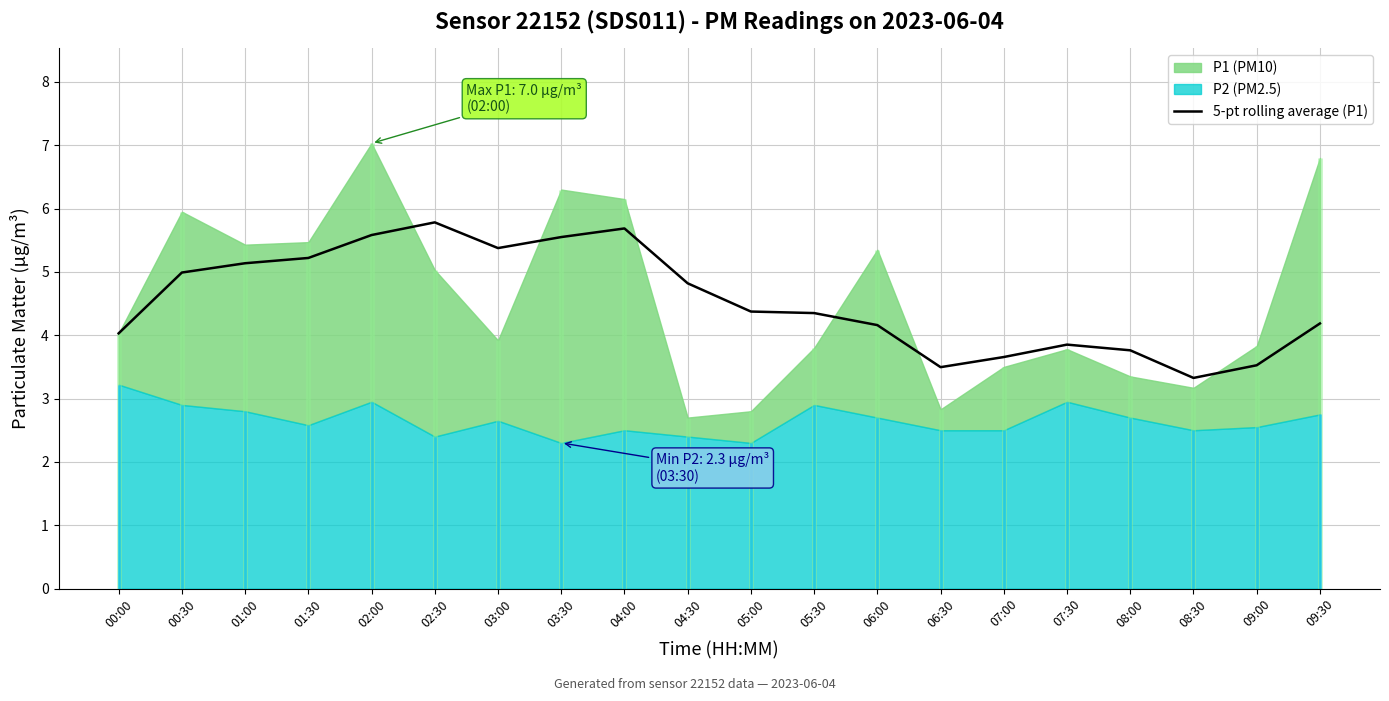

What is the label of the 9th point from the left?

04:00